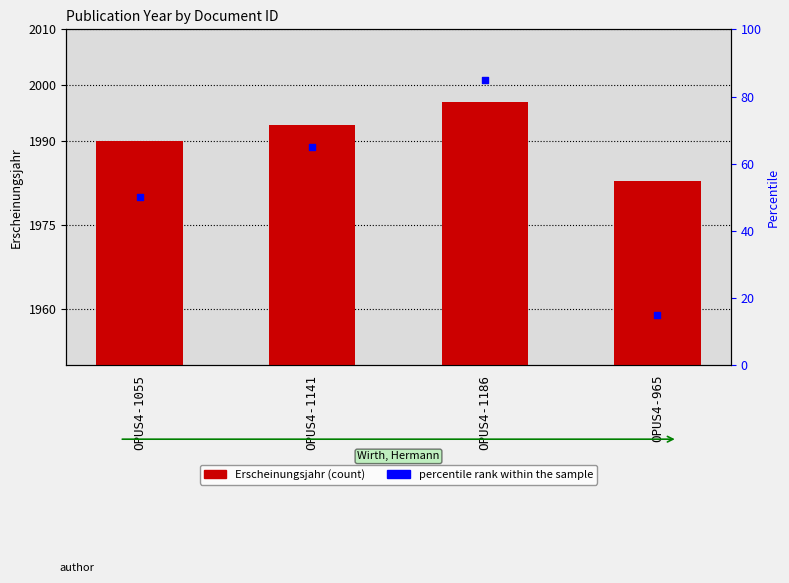

Which series has the largest total across all categories?

Erscheinungsjahr